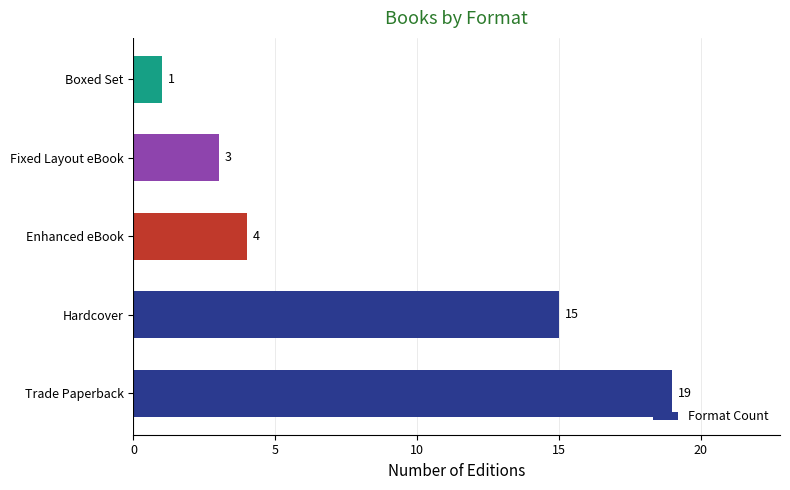

What is the average value?

8